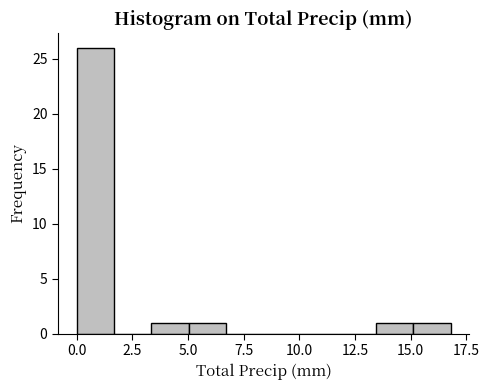

Around what value on the x-axis is the tallest bar? Give the approximate position of its centre, as read against the axis.

1.0